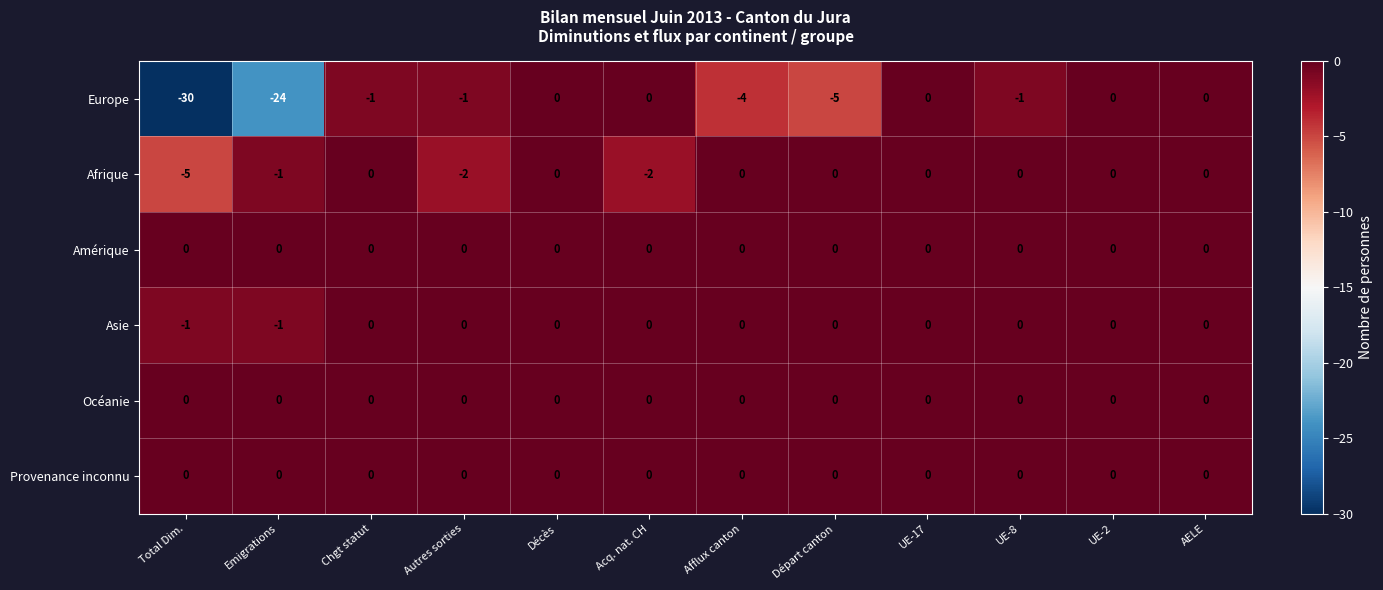

What is the total value across all series at Autres sorties?

-3